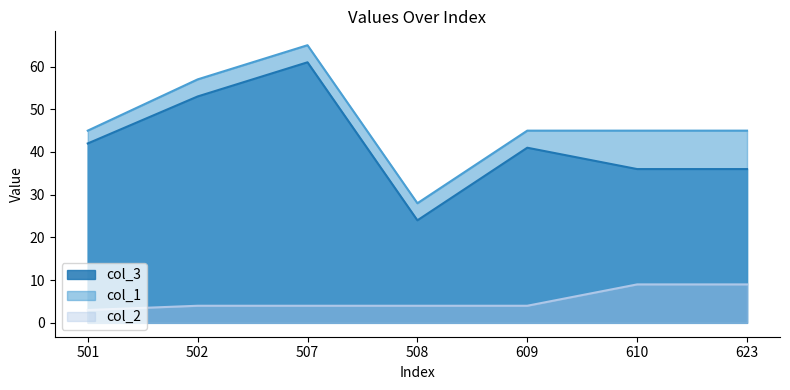

What are all the series names shown in the legend?

col_3, col_1, col_2